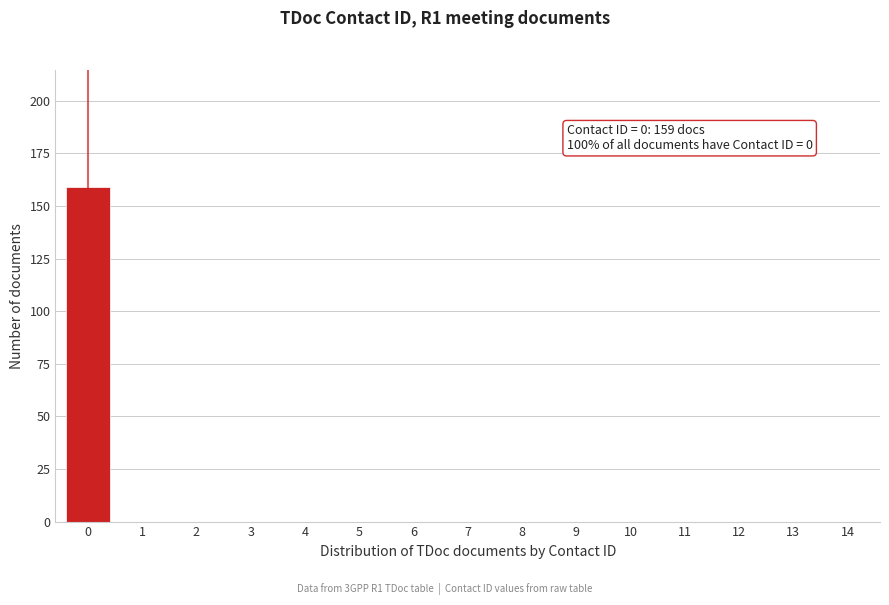

Reading left to right, list all the values displayed in this chart.

0=159	1=0	2=0	3=0	4=0	5=0	6=0	7=0	8=0	9=0	10=0	11=0	12=0	13=0	14=0